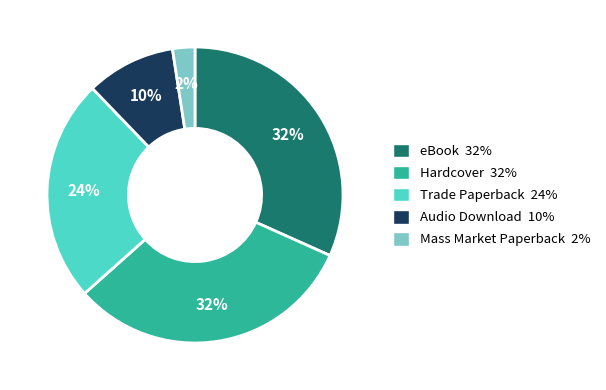

What percentage is the Hardcover slice, to the nearest percent?

32%